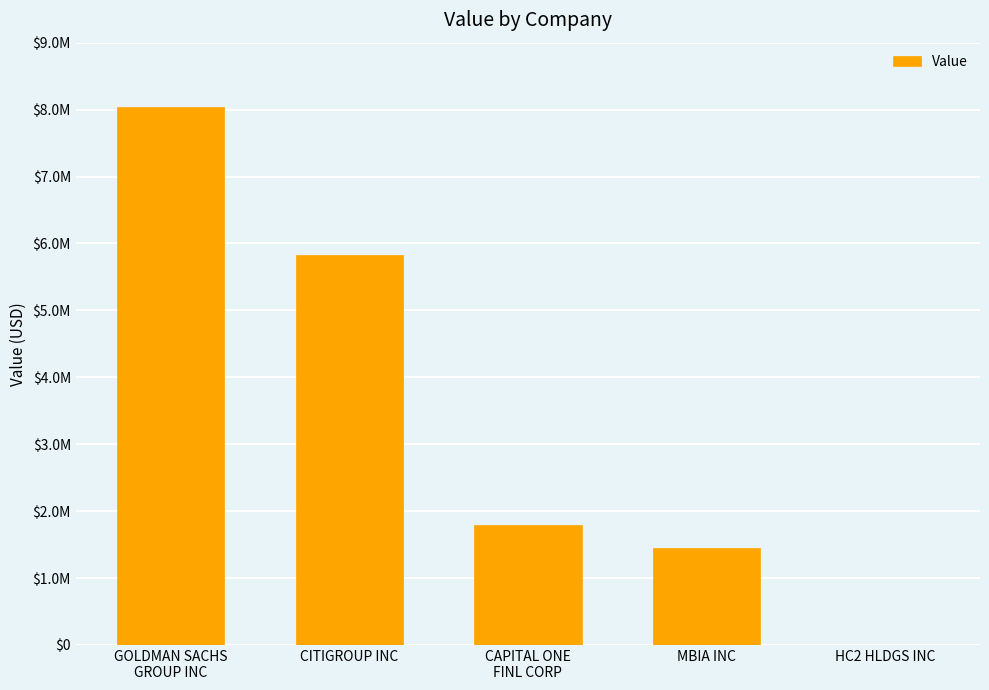

Are the bars horizontal?

No